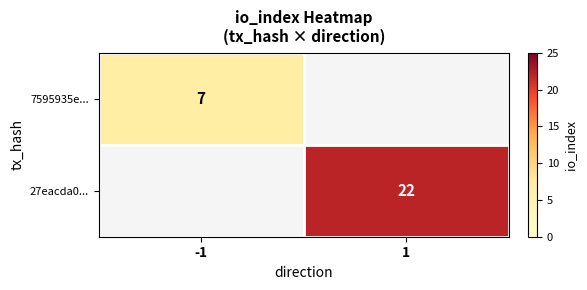

True or false: 7595935e... has a value of 7 at -1.

True